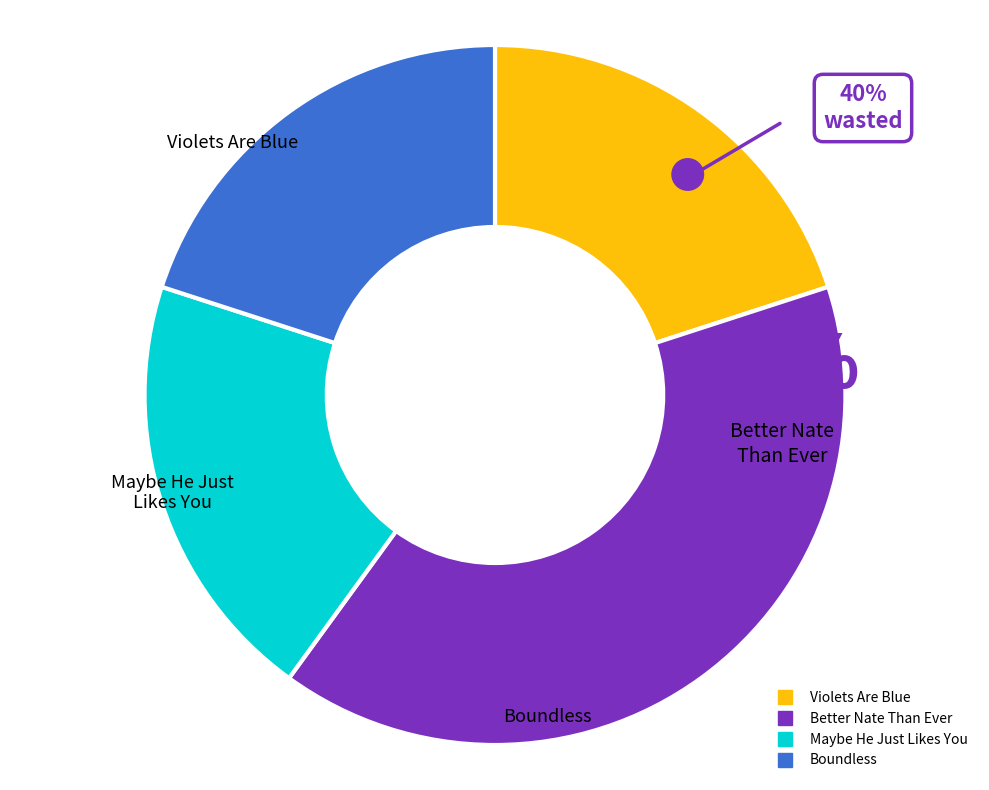

Is Violets Are Blue the majority of the pie?

No